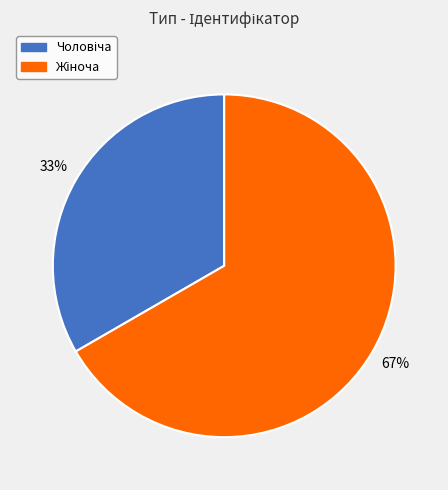

How many slices are in this pie chart?

2